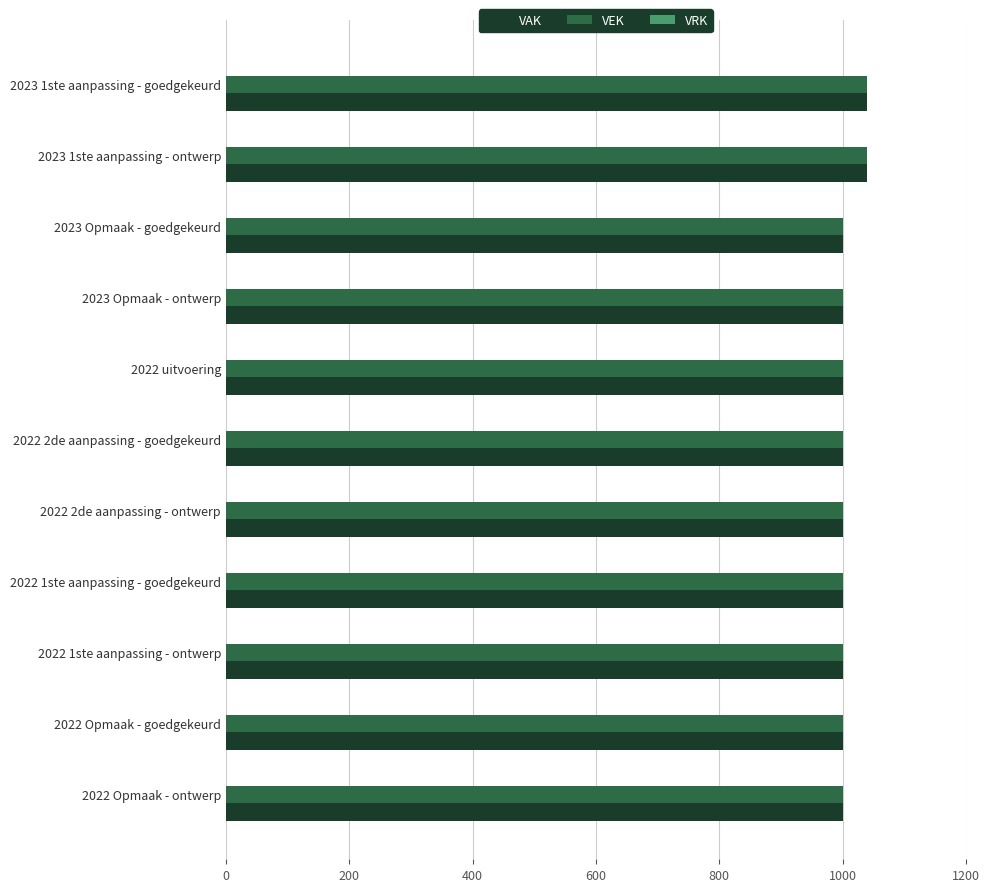

The VEK series shows 1000 at 2022 uitvoering. True or false?

True